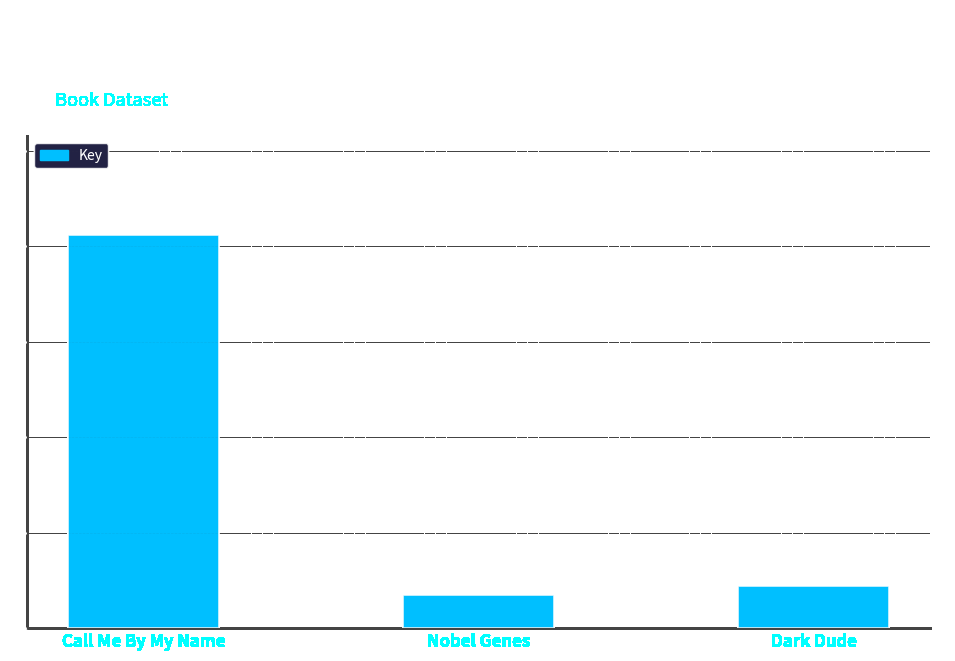

List the labels in order of value, largest first.

Call Me By My Name, Dark Dude, Nobel Genes